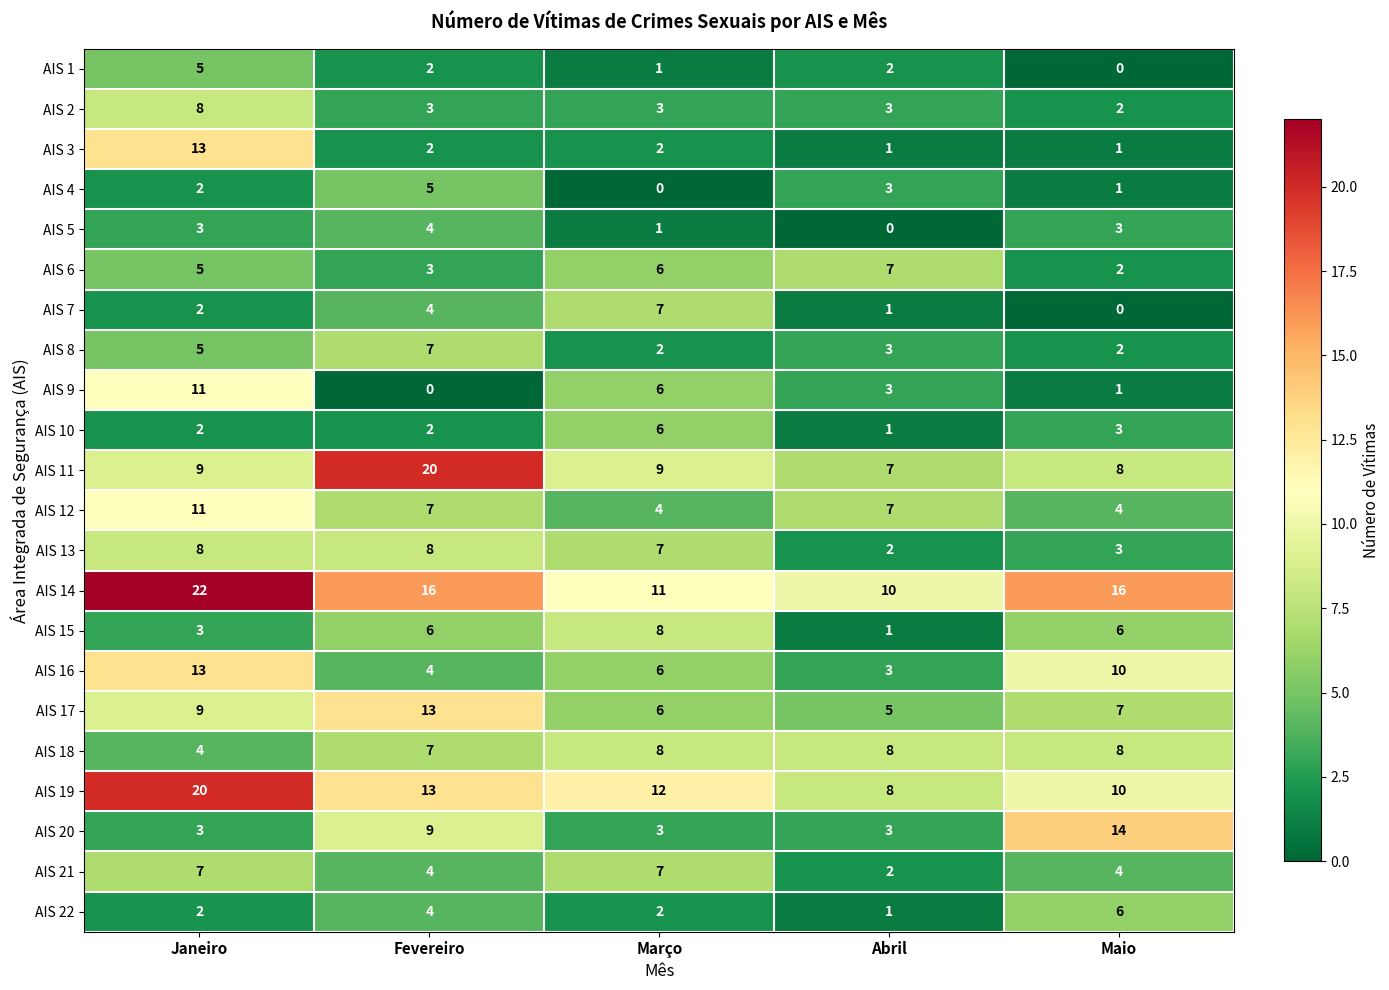

The AIS 19 series shows 13 at Fevereiro. True or false?

True